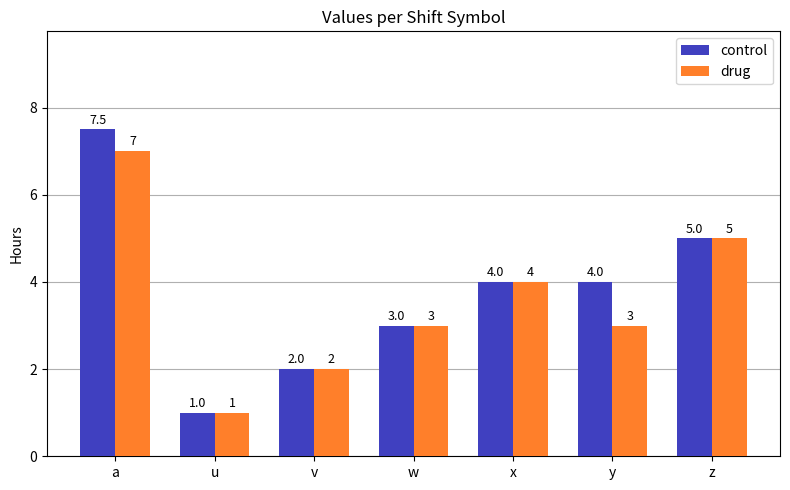

What is the total value across all series at w?

6.0